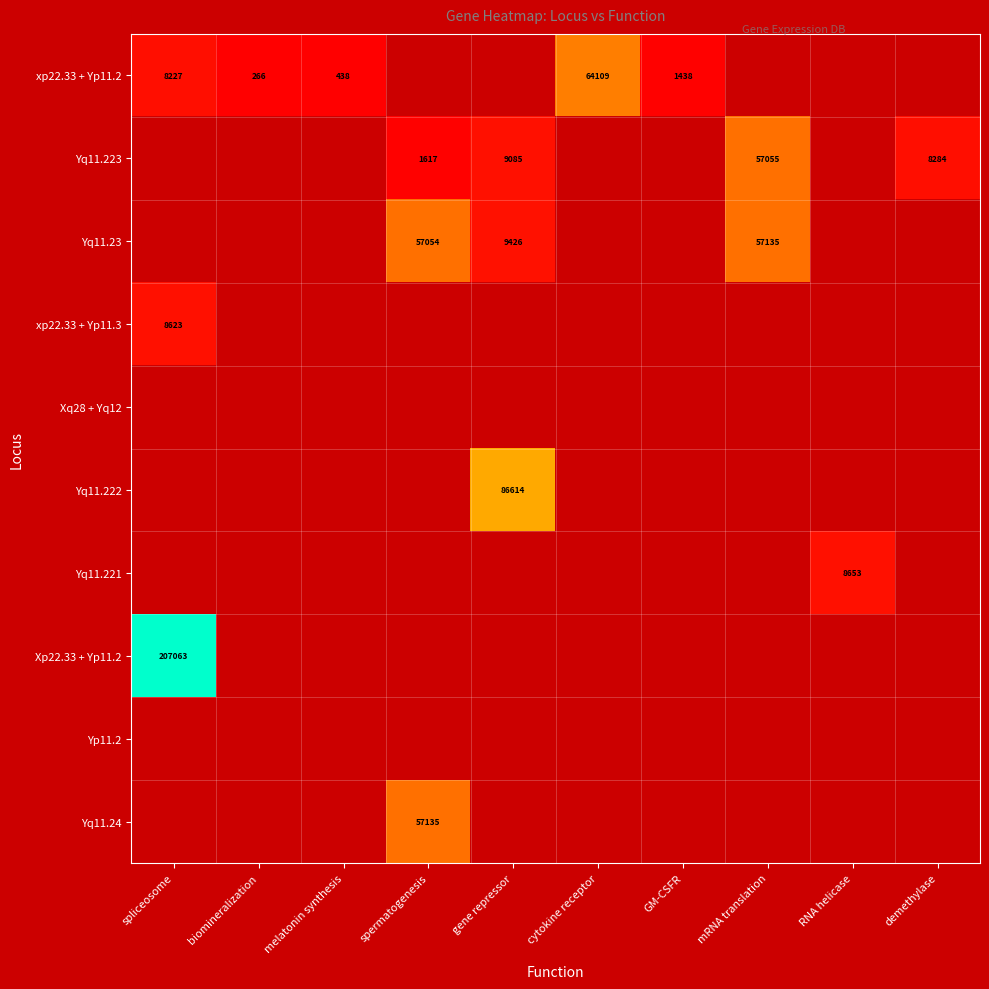

The Yq11.223 series shows 2964 at demethylase. True or false?

False